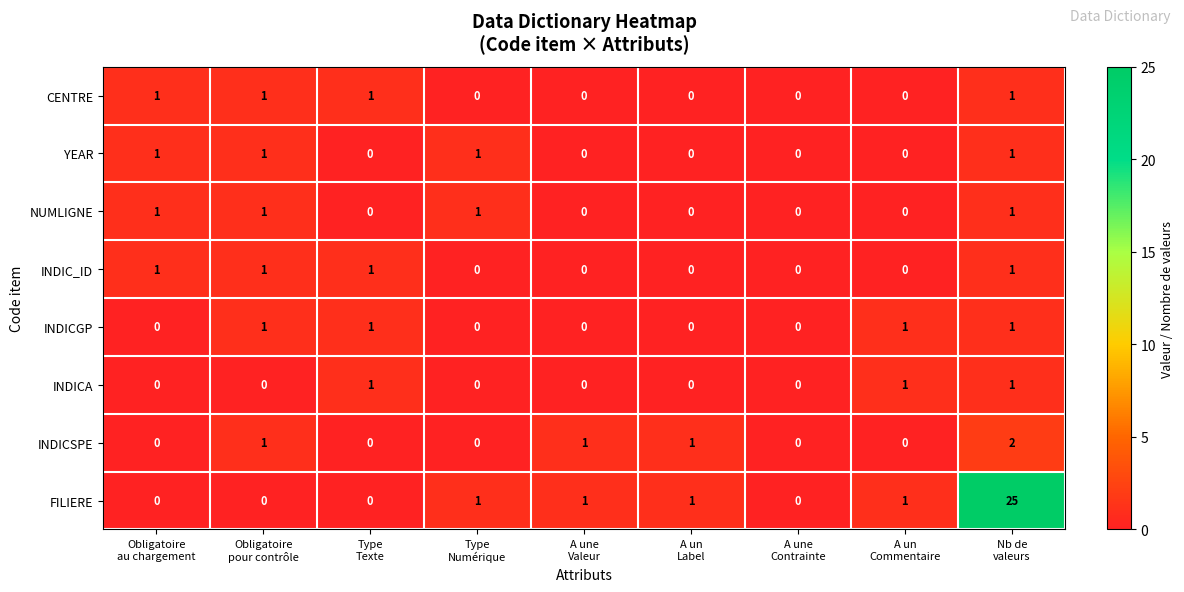

At which category is the sum across all series the highest?

Nb de
valeurs